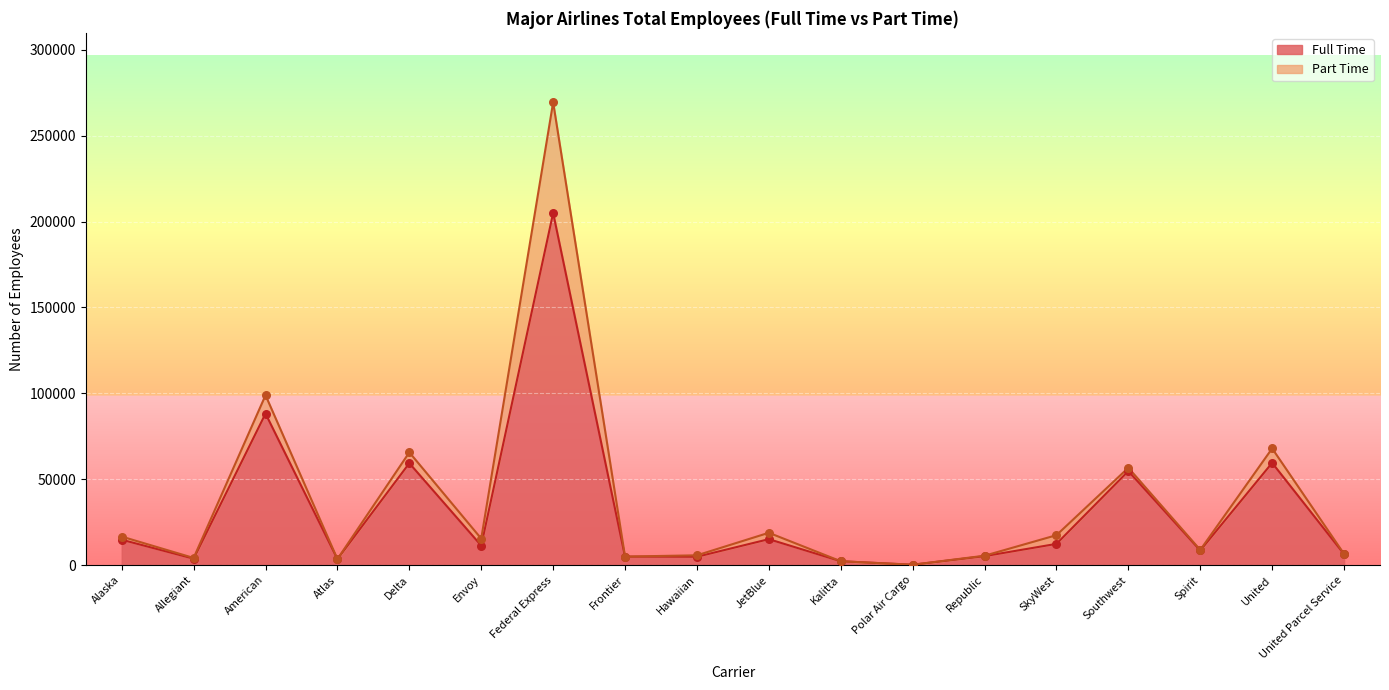

Between Federal Express and SkyWest, which is larger?

Federal Express